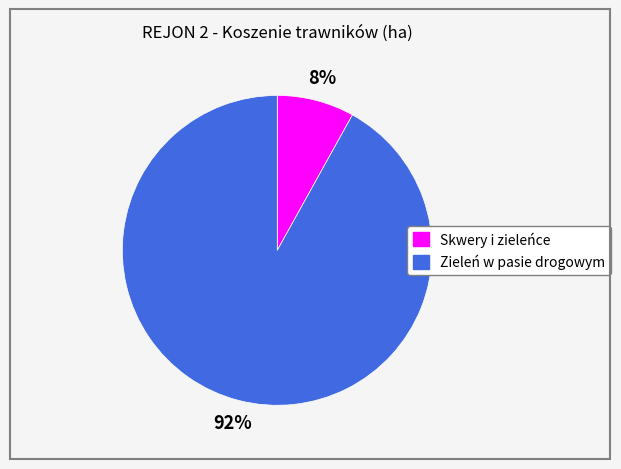

Which category has the smallest portion of the pie?

Skwery i zieleńce